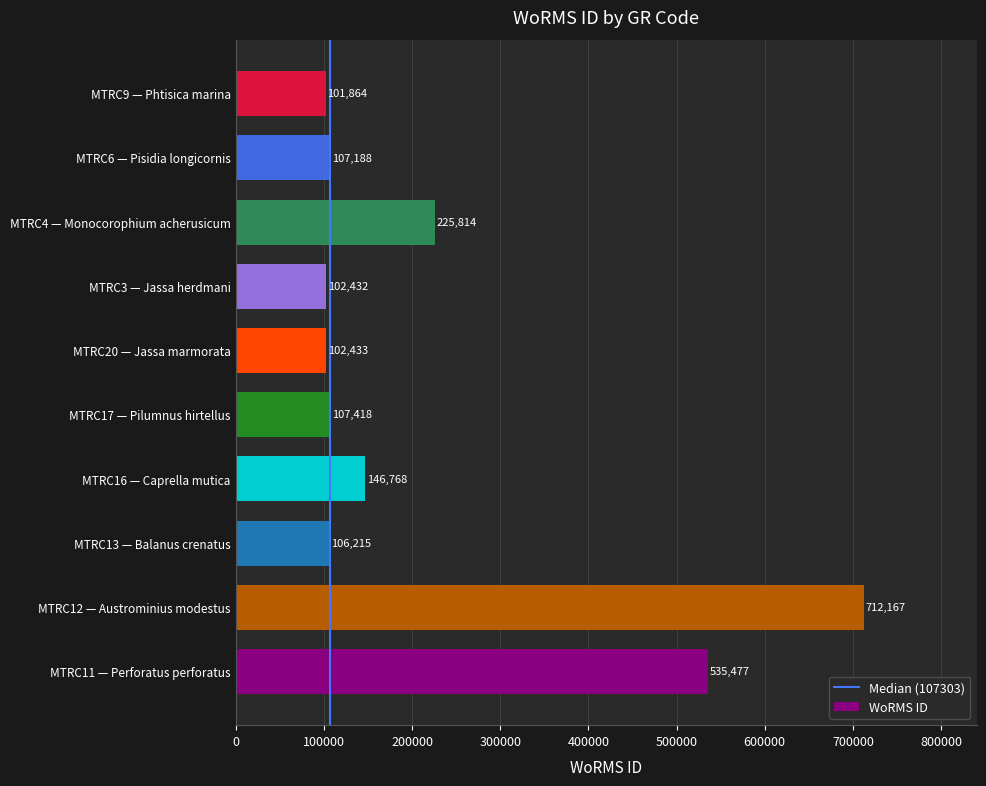

Is it true that the value at MTRC13 — Balanus crenatus is 176250?

False